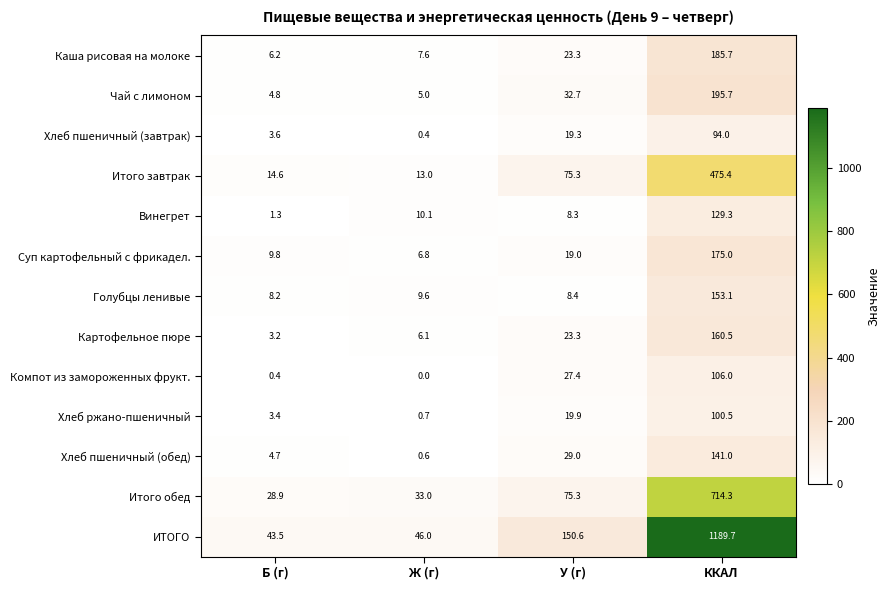

At which label is Винегрет closest to 65?

Ж (г)